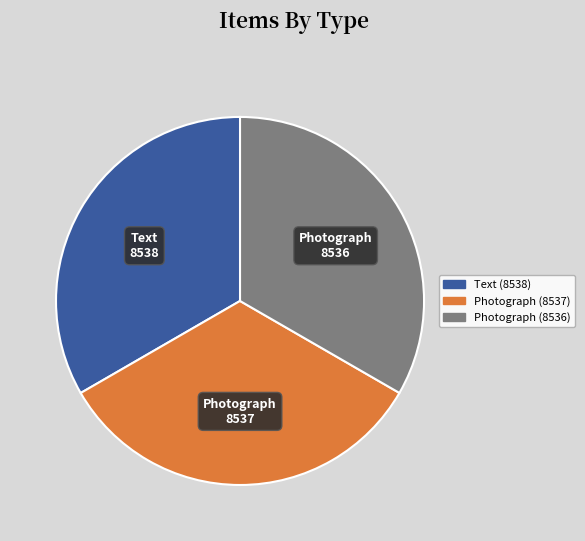

Is the sum of Photograph (8537) and Text (8538) greater than half?

Yes